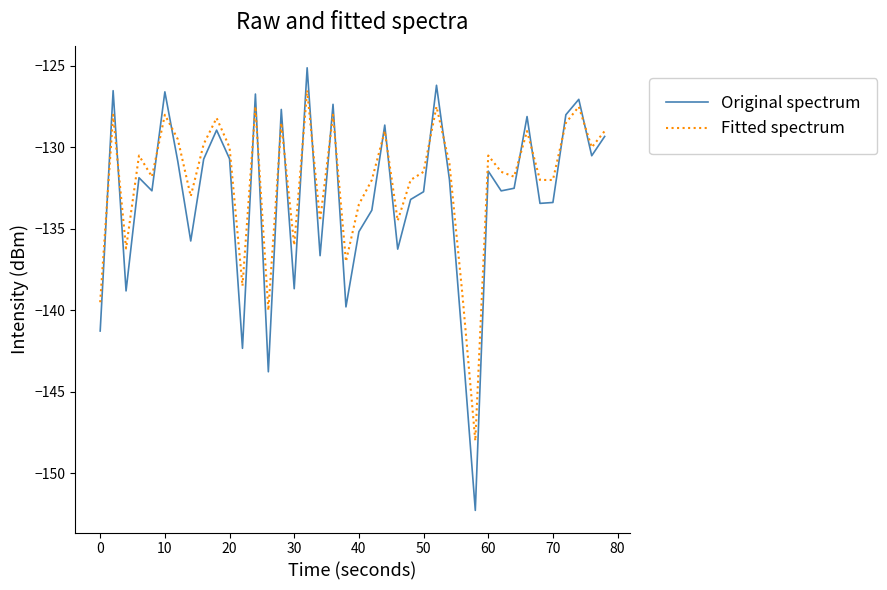

How many intersections are there between Fitted spectrum and Original spectrum?

20